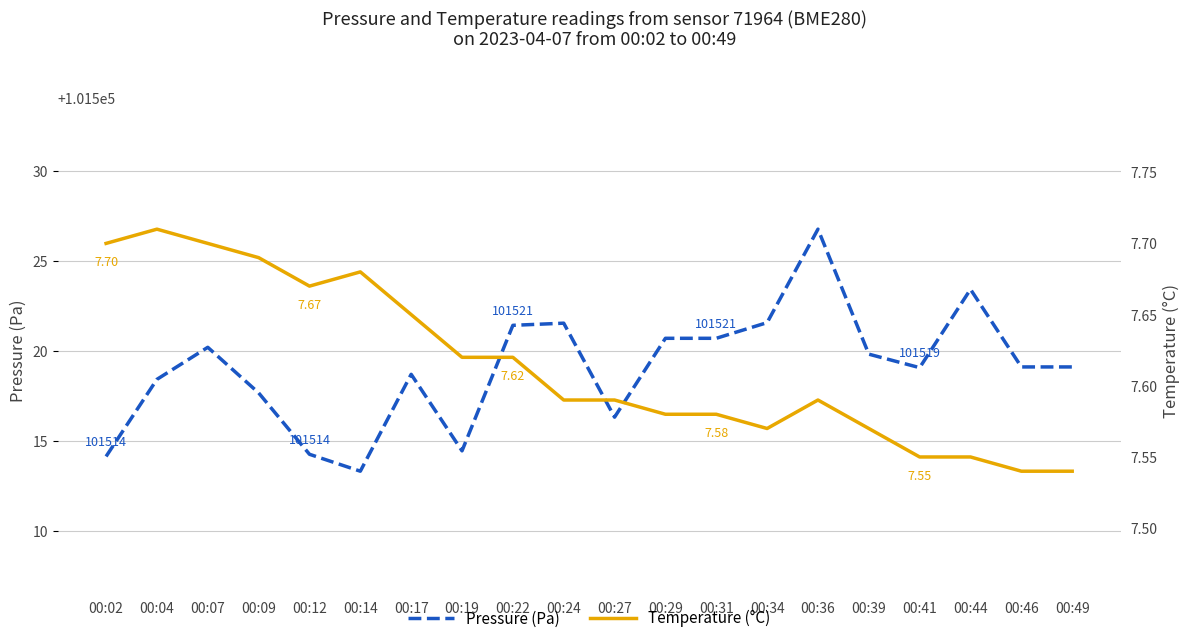

True or false: Pressure (Pa) and Temperature (°C) cross at least once.

False